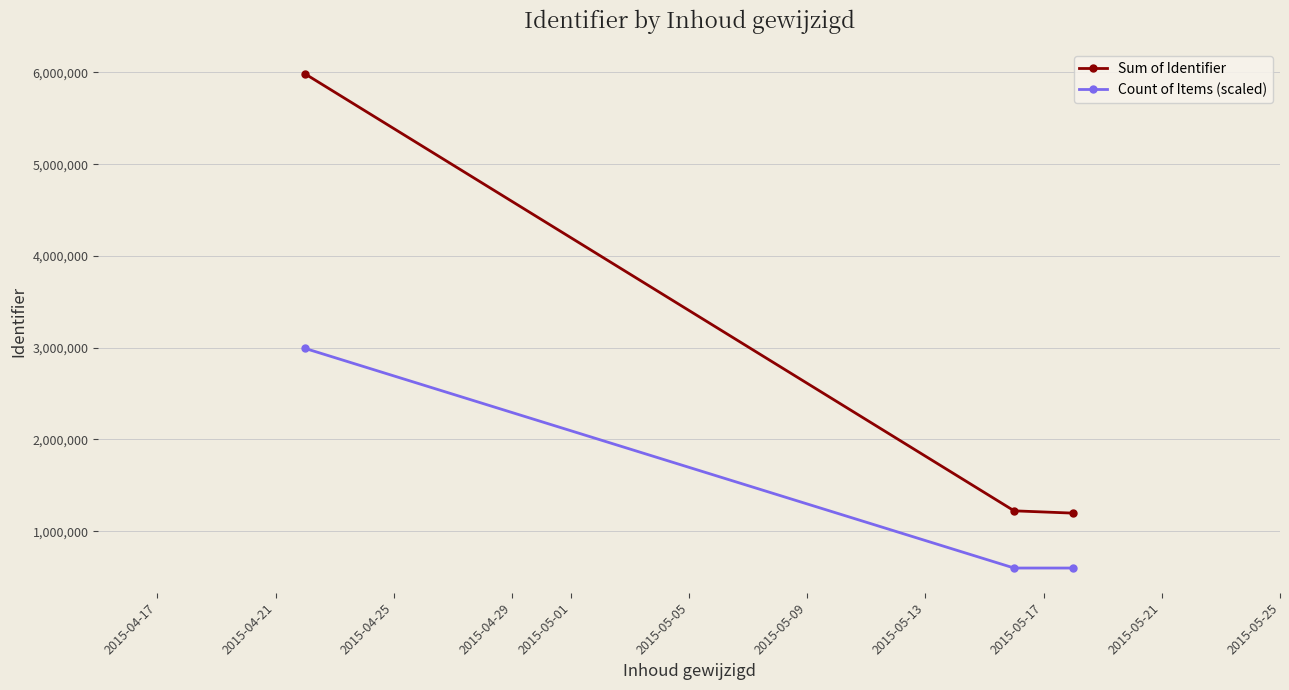

What is the sum of all Count of Items (scaled) values?

4189139.5